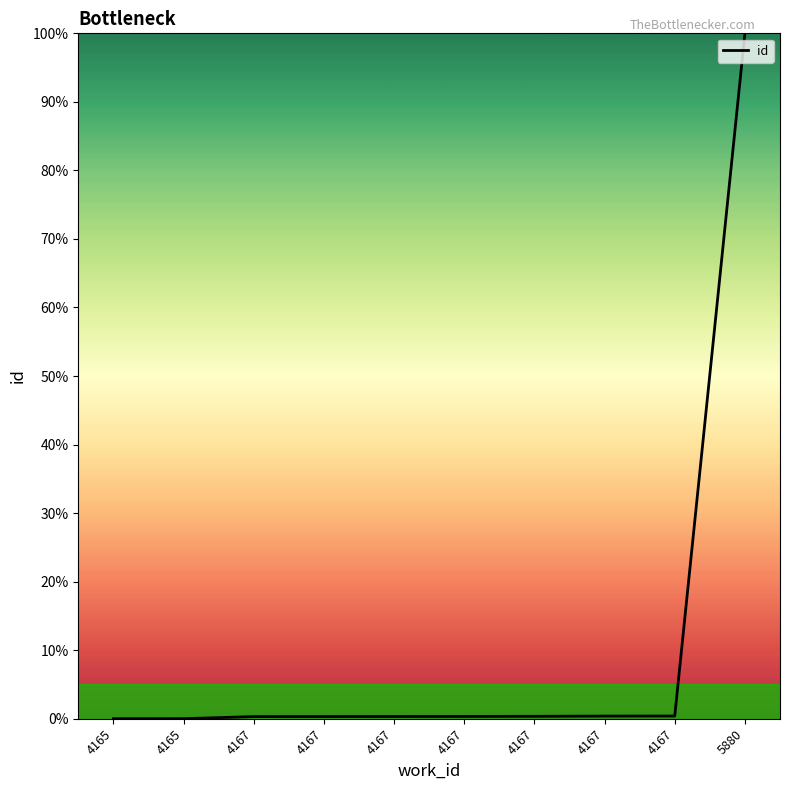

Reading left to right, transcribe all the data shown in this chart.

4165=0.0	4165=0.0	4167=0.3	4167=0.3	4167=0.3	4167=0.3	4167=0.4	4167=0.4	4167=0.4	5880=100.0